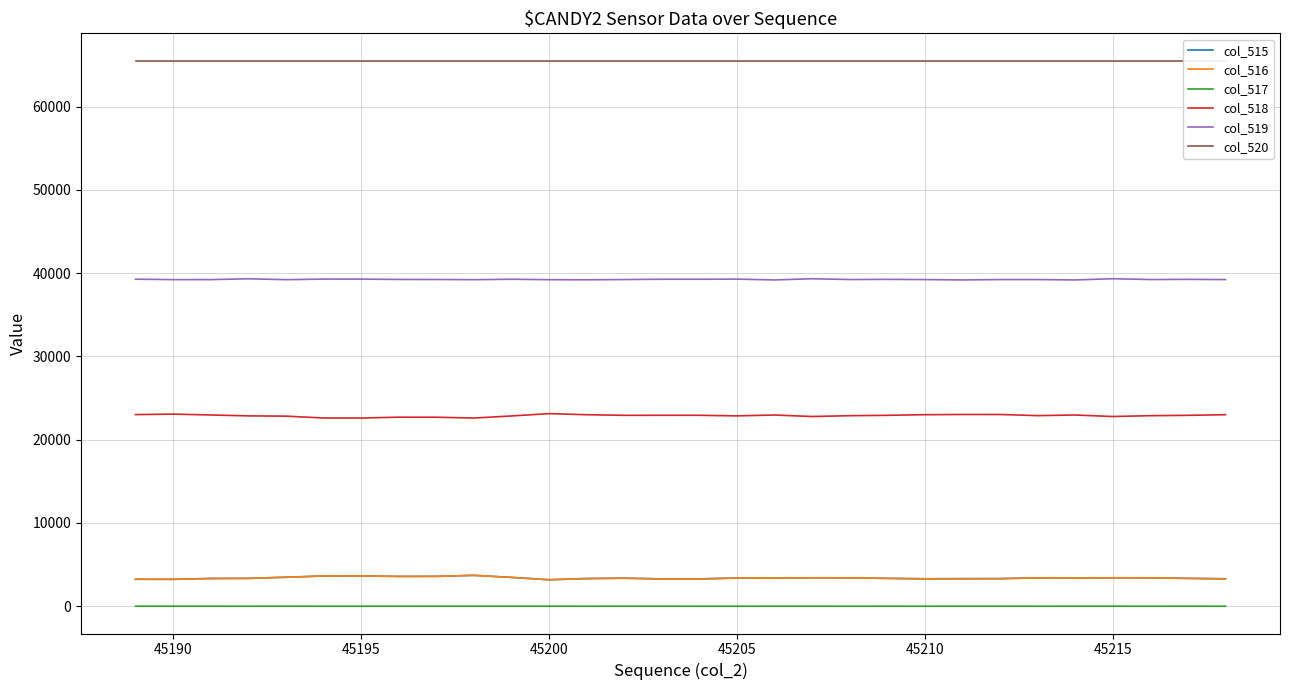

True or false: col_518 and col_516 cross at least once.

False